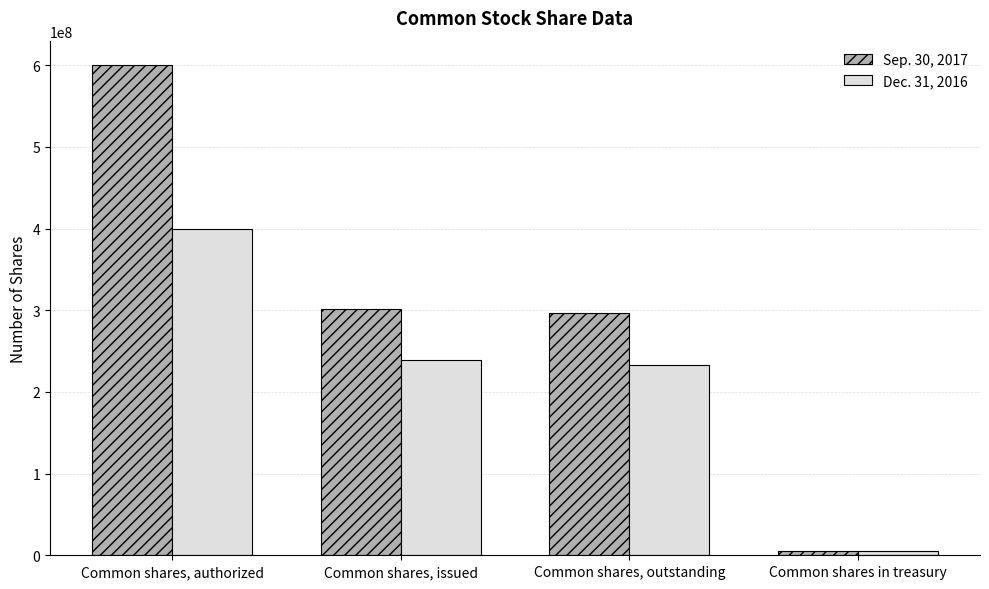

What is the difference between the highest and lowest values at Common shares, issued?

63250000